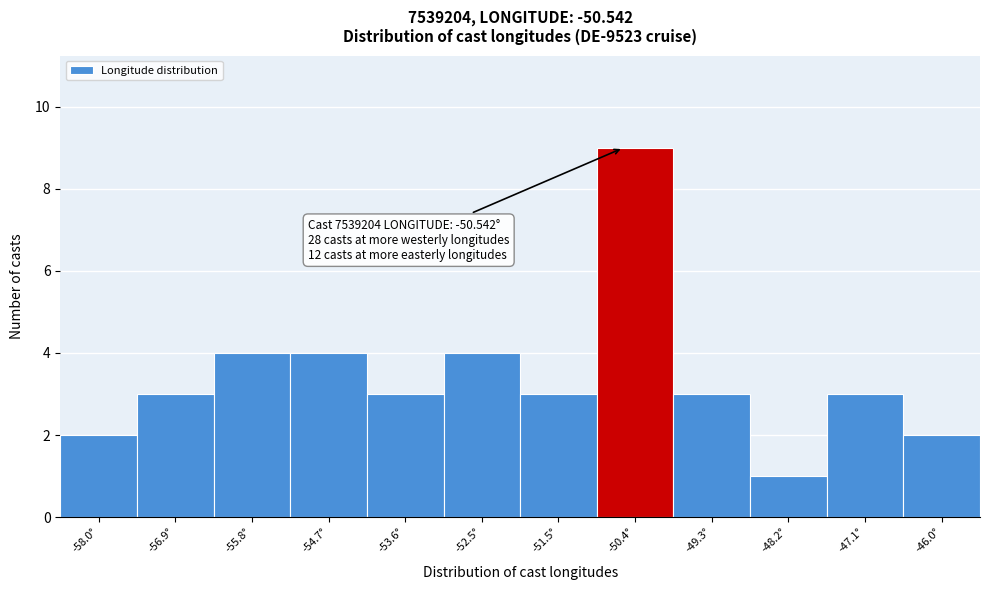

Over which range of the x-axis is the bar tallest?

-51.0 to -49.8